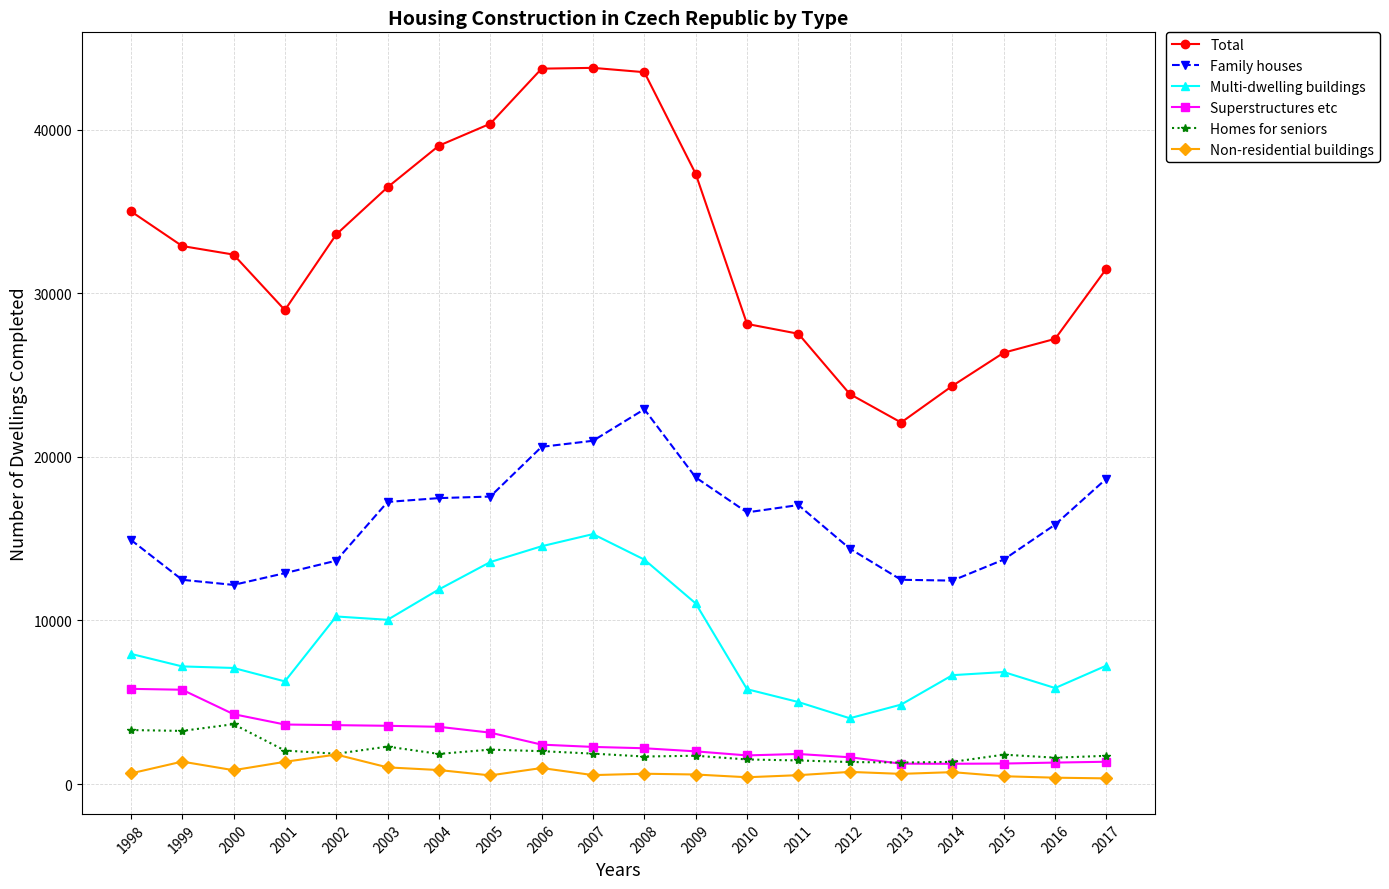

What are all the series names shown in the legend?

Total, Family houses, Multi-dwelling buildings, Superstructures etc, Homes for seniors, Non-residential buildings